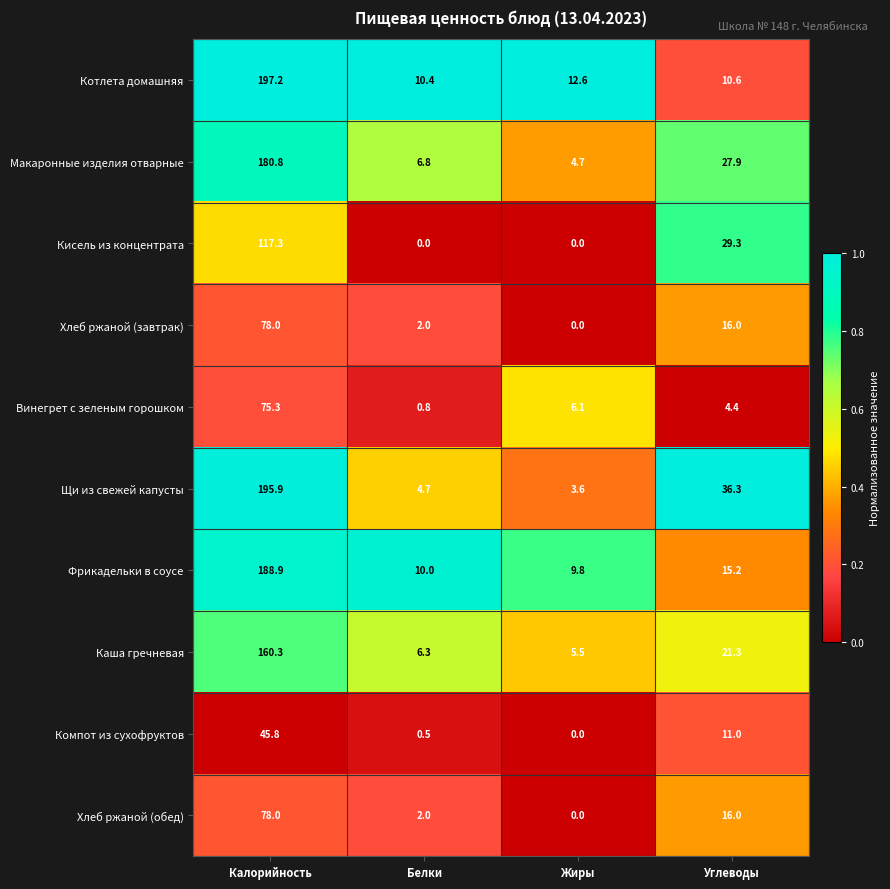

Is it true that Хлеб ржаной (обед) equals 8.2 at Углеводы?

False